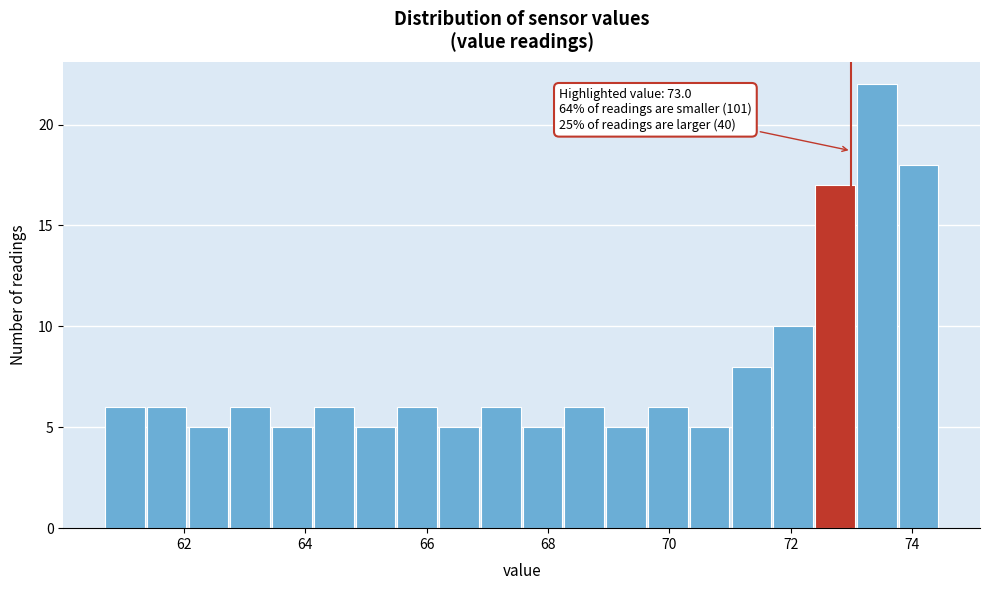

Around what value on the x-axis is the tallest bar? Give the approximate position of its centre, as read against the axis.

73.4